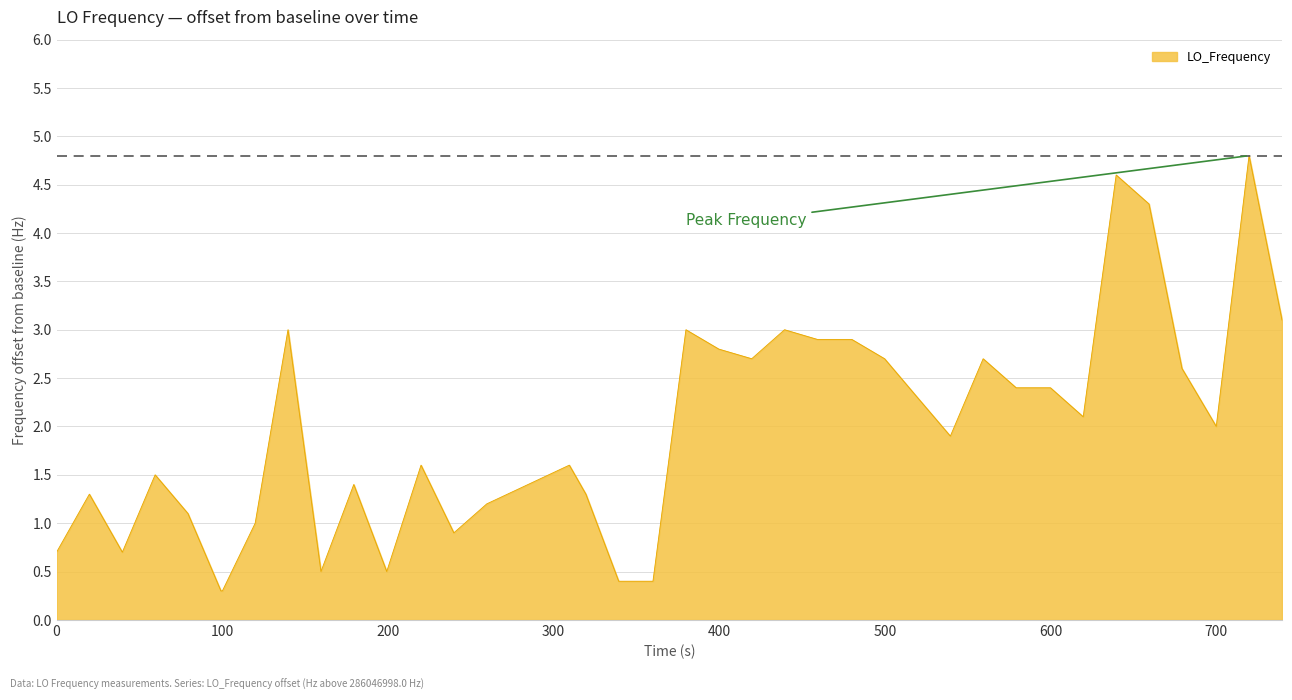

What is the smallest value displayed?

0.3